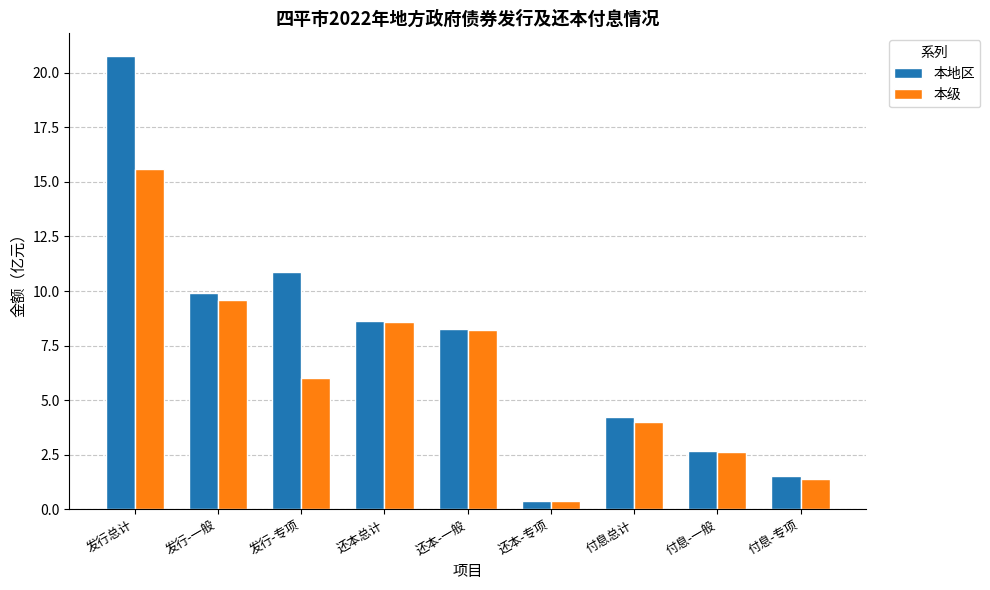

Which series has the largest range (max minus min)?

本地区